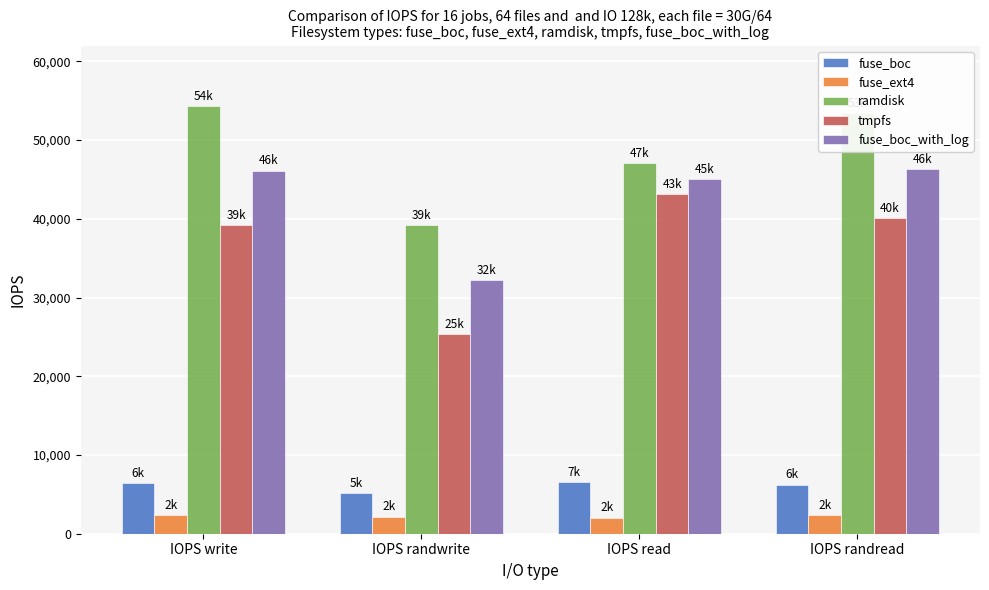

Which series has the largest total across all categories?

ramdisk